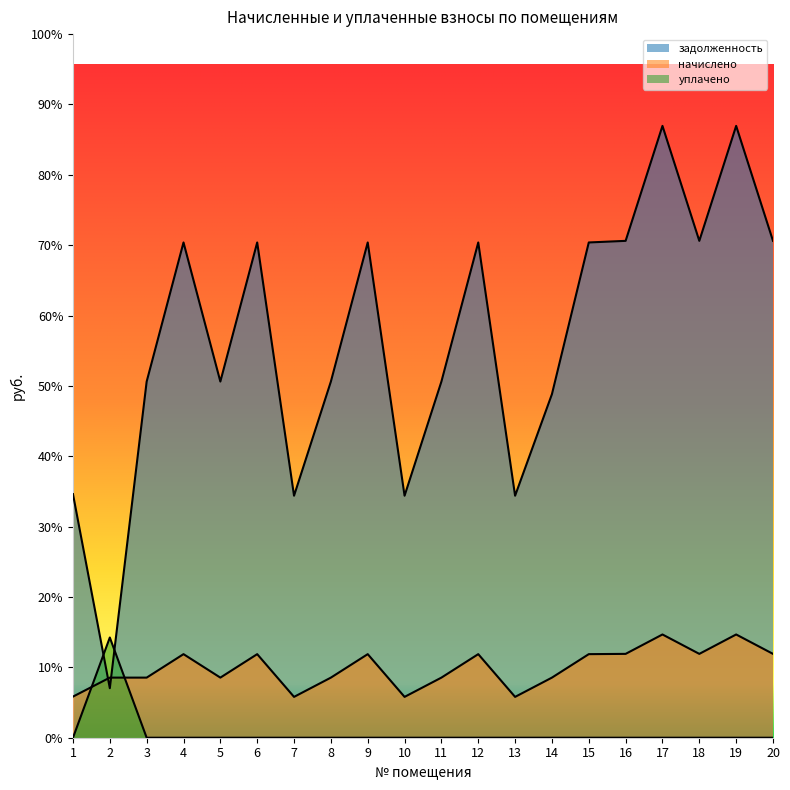

What is the total value across all series at 15?

13823.0